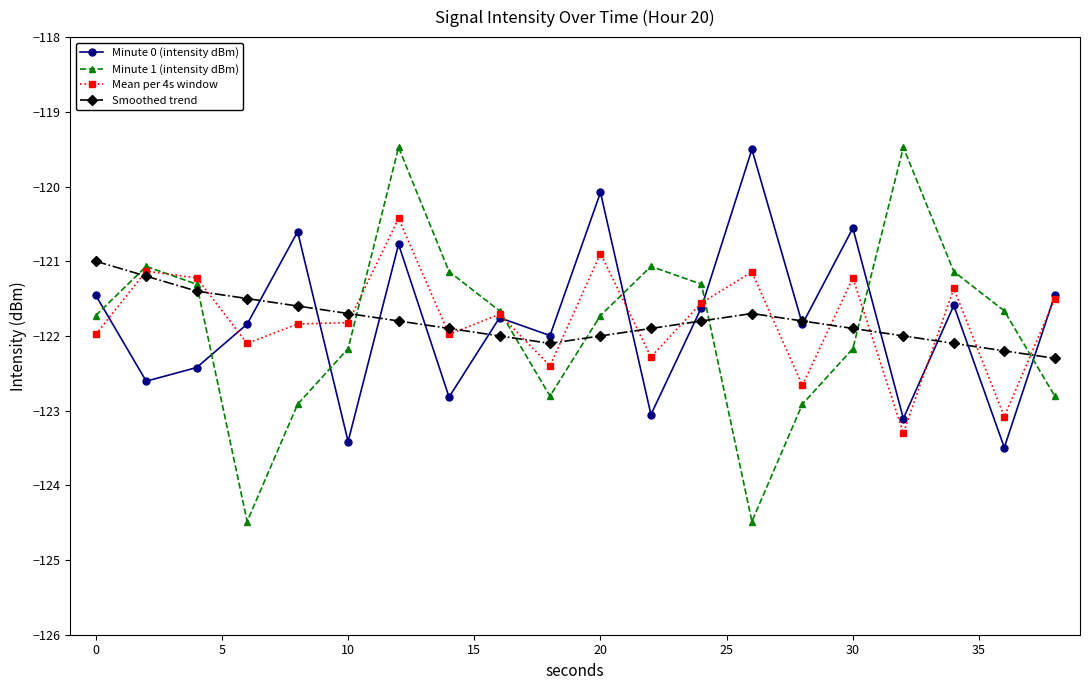

What is the value of the Mean per 4s window point at the 6th from the left?

-121.8